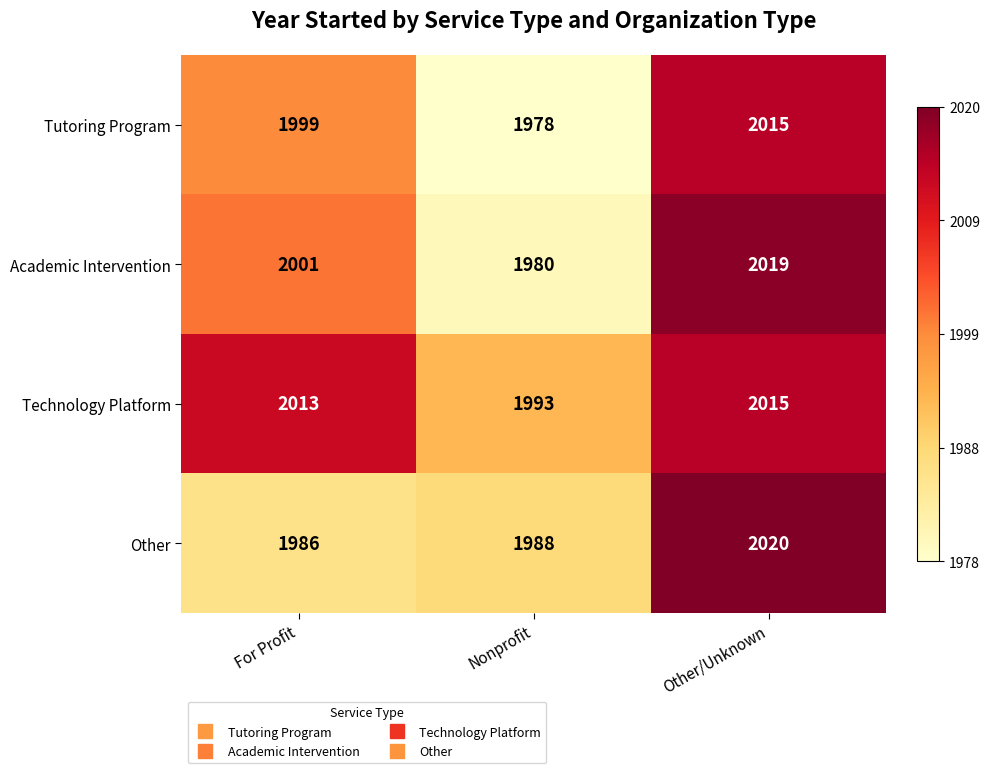

What is the difference between the maximum and minimum values in the Tutoring Program series?

37